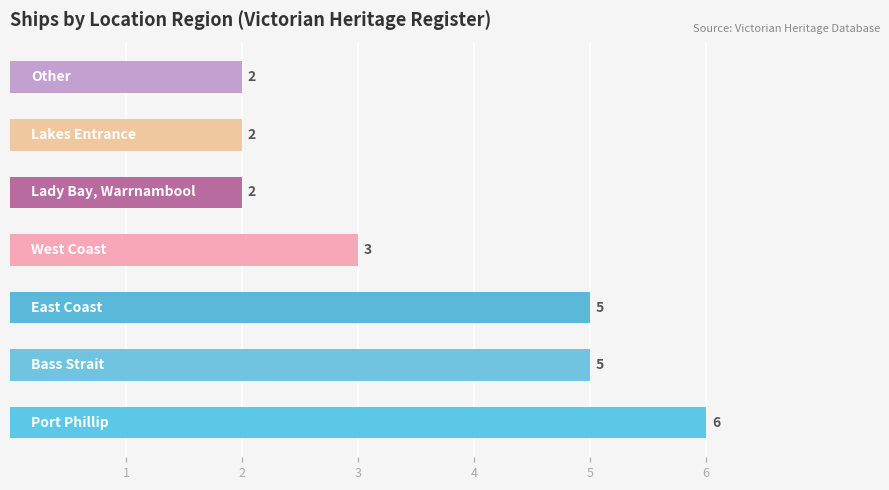

What is the difference between the maximum and minimum values?

4